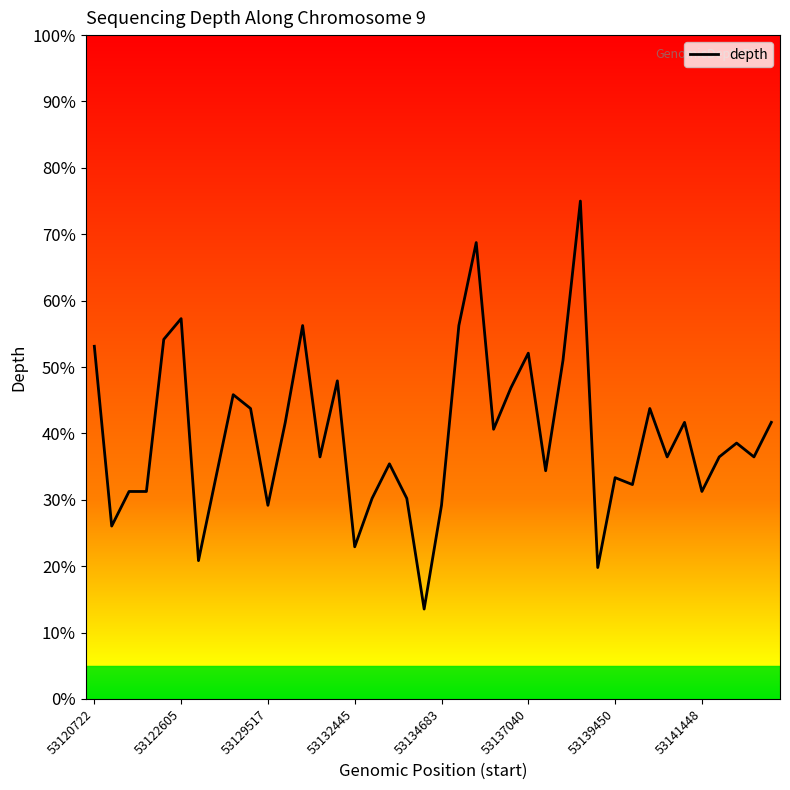

What is the maximum value shown in the chart?

75.0